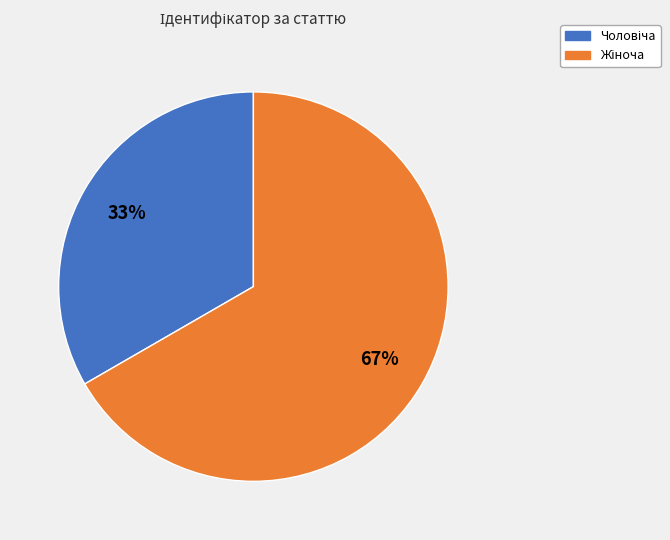

Is there any slice that represents more than half of the pie?

Yes